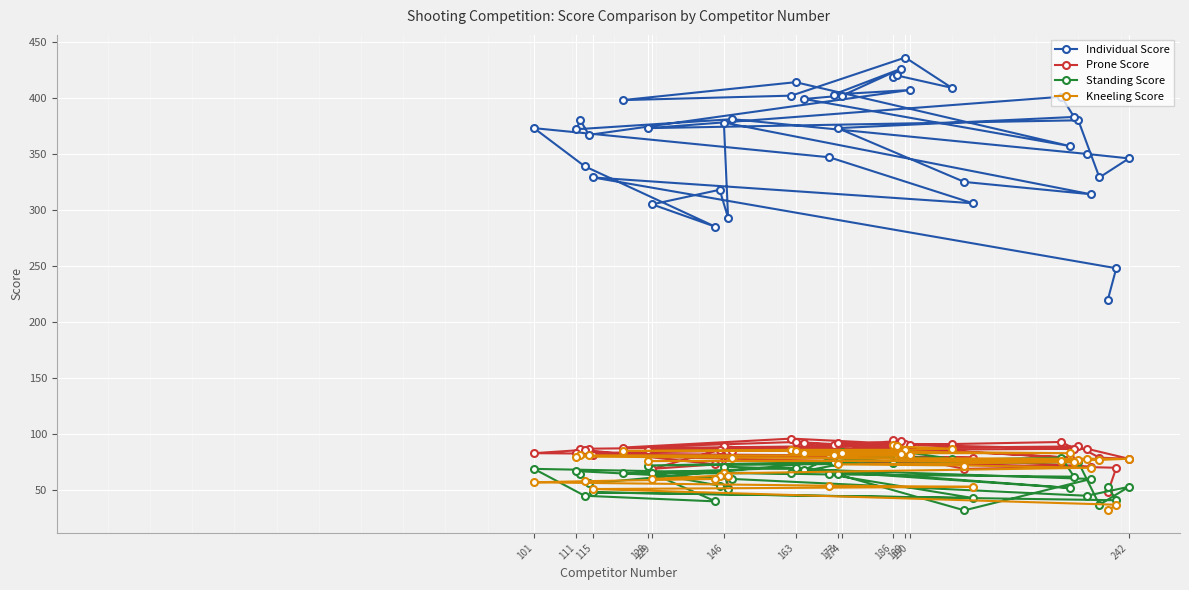

How many data points in Kneeling Score are less than 77?

18